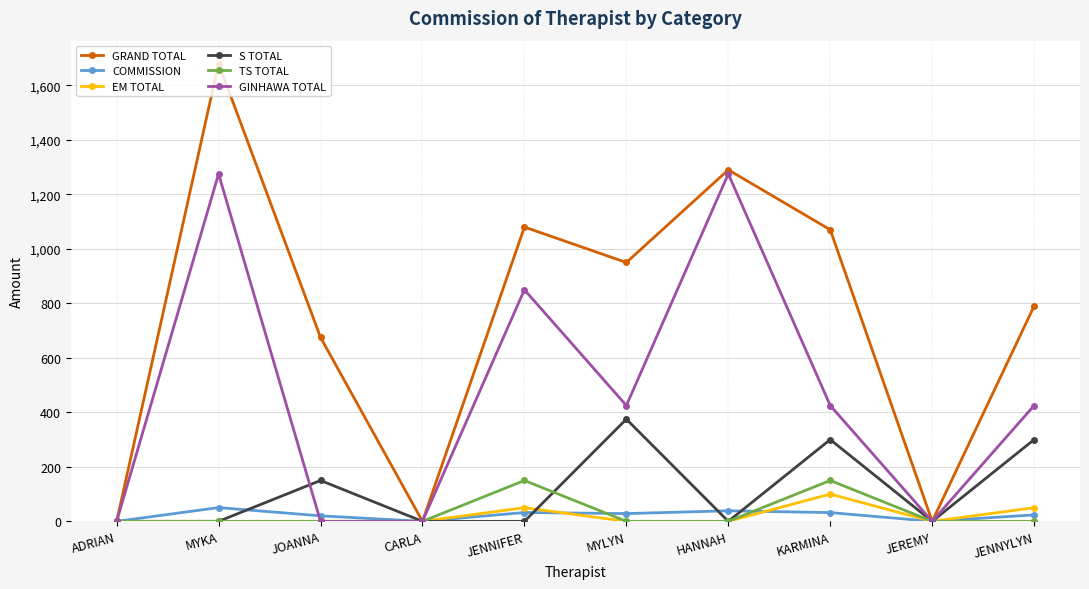

How many lines are shown in the chart?

6